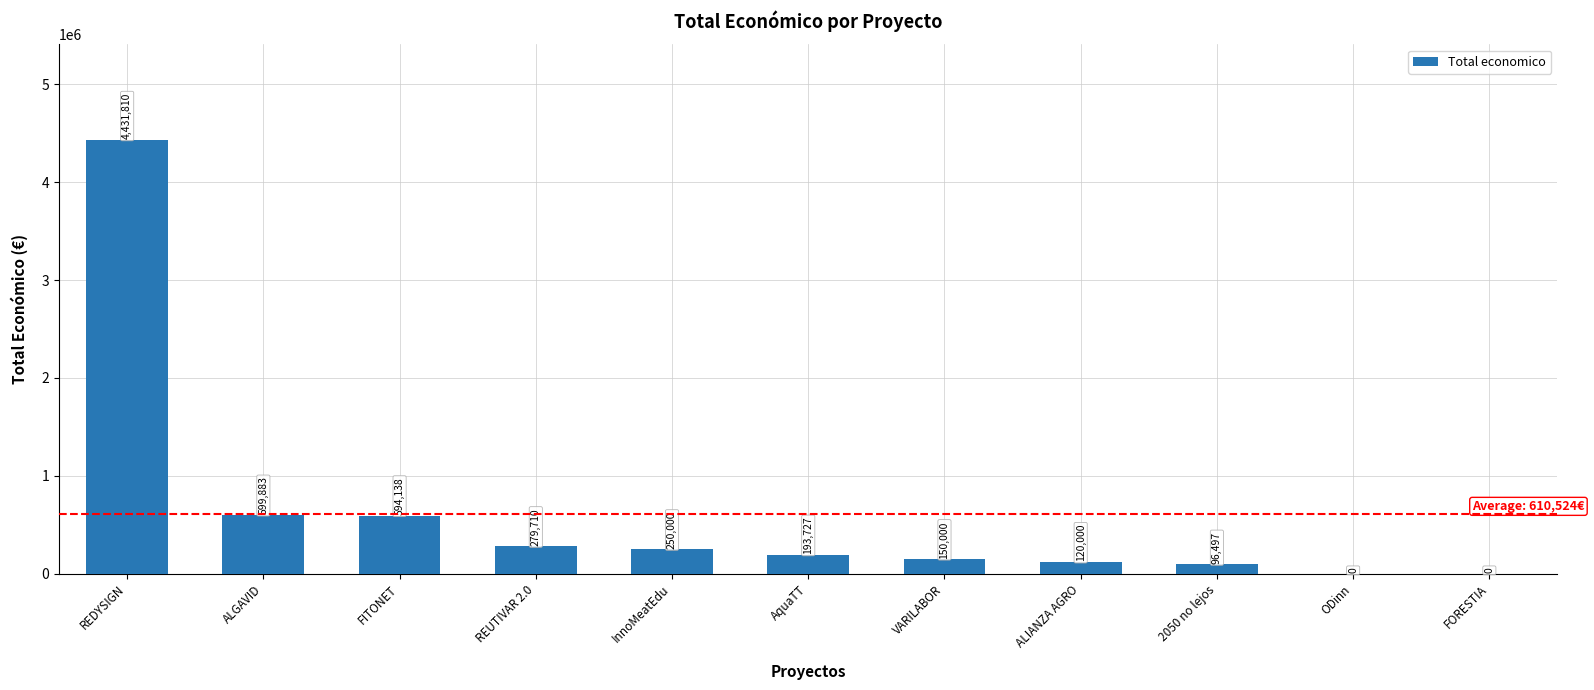

What is the difference between the values at FORESTIA and InnoMeatEdu?

250000